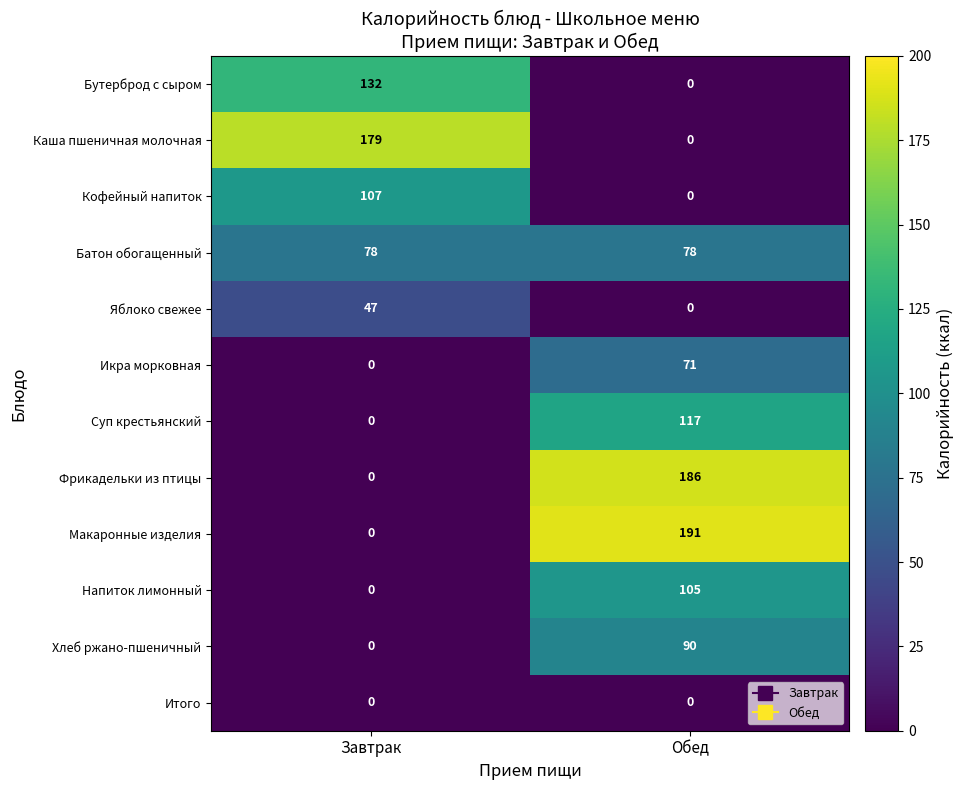

List the series in order of their peak value, lowest first.

Итого, Яблоко свежее, Икра морковная, Батон обогащенный, Хлеб ржано-пшеничный, Напиток лимонный, Кофейный напиток, Суп крестьянский, Бутерброд с сыром, Каша пшеничная молочная, Фрикадельки из птицы, Макаронные изделия